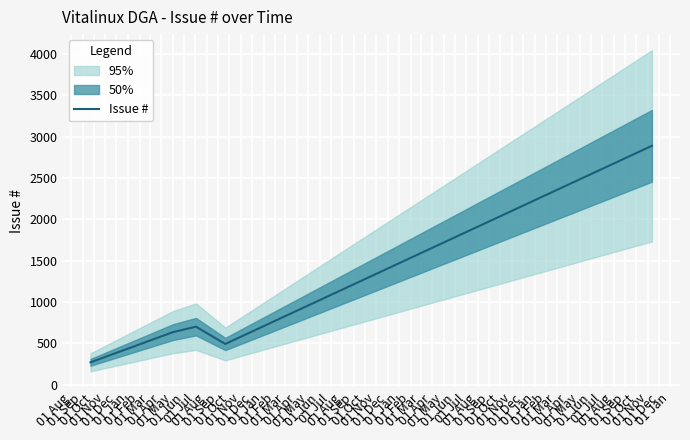

What is the maximum value for Issue #?

2889